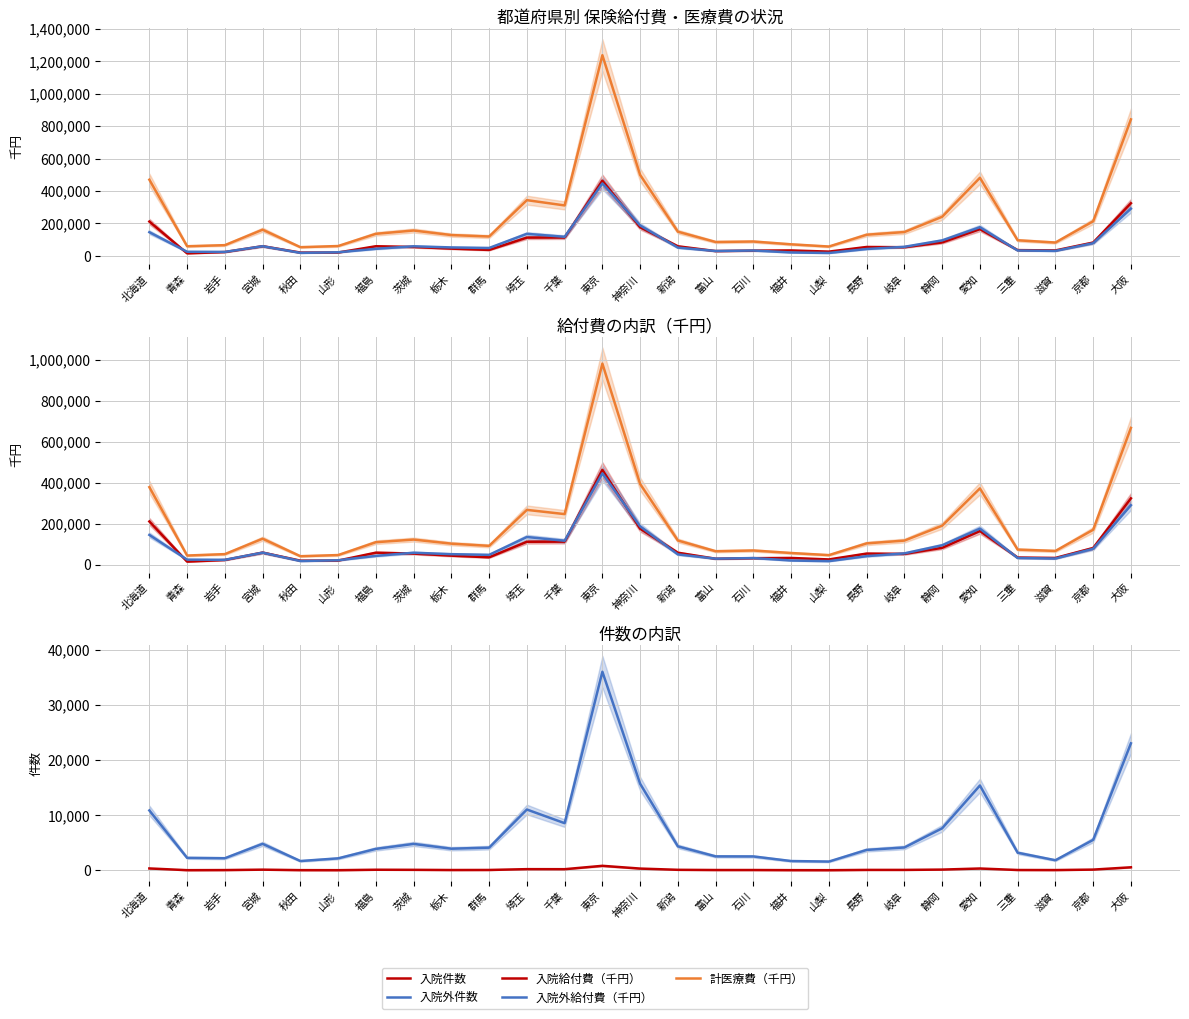

What is the value of the 入院給付費（千円） point at the 21st from the left?

53642